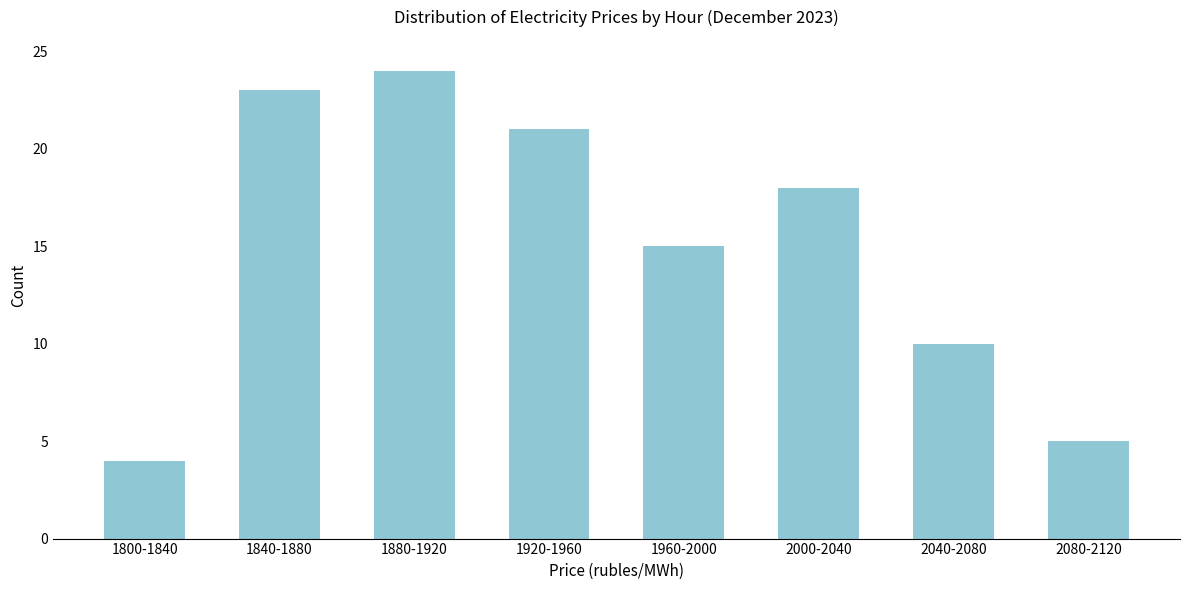

Reading left to right, extract all data points from this chart.

1800-1840=4	1840-1880=23	1880-1920=24	1920-1960=21	1960-2000=15	2000-2040=18	2040-2080=10	2080-2120=5